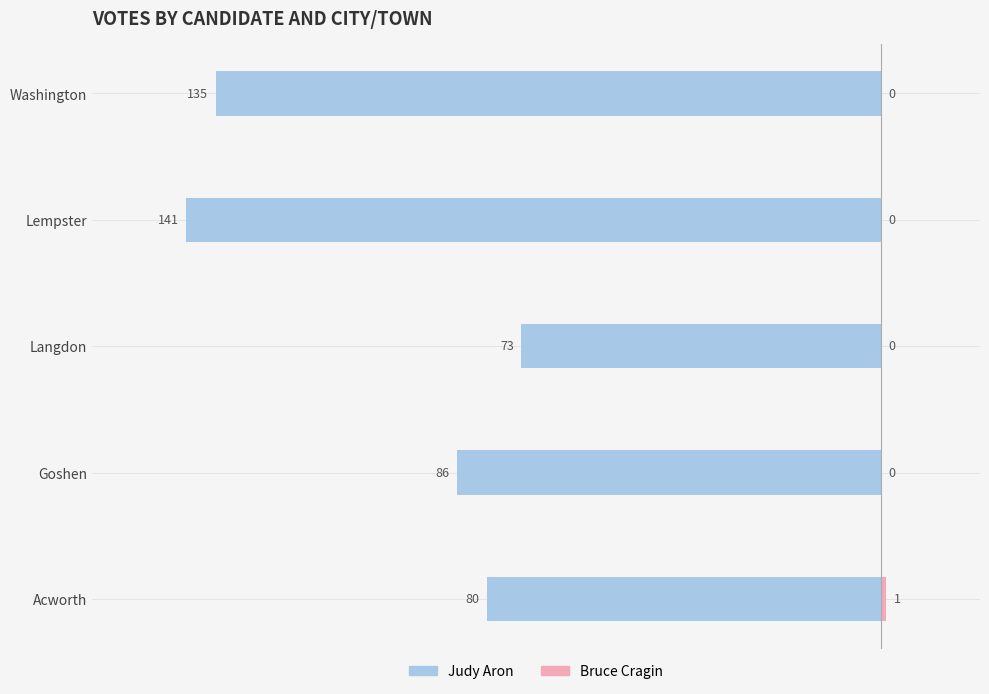

How many bars are there in each group?

2